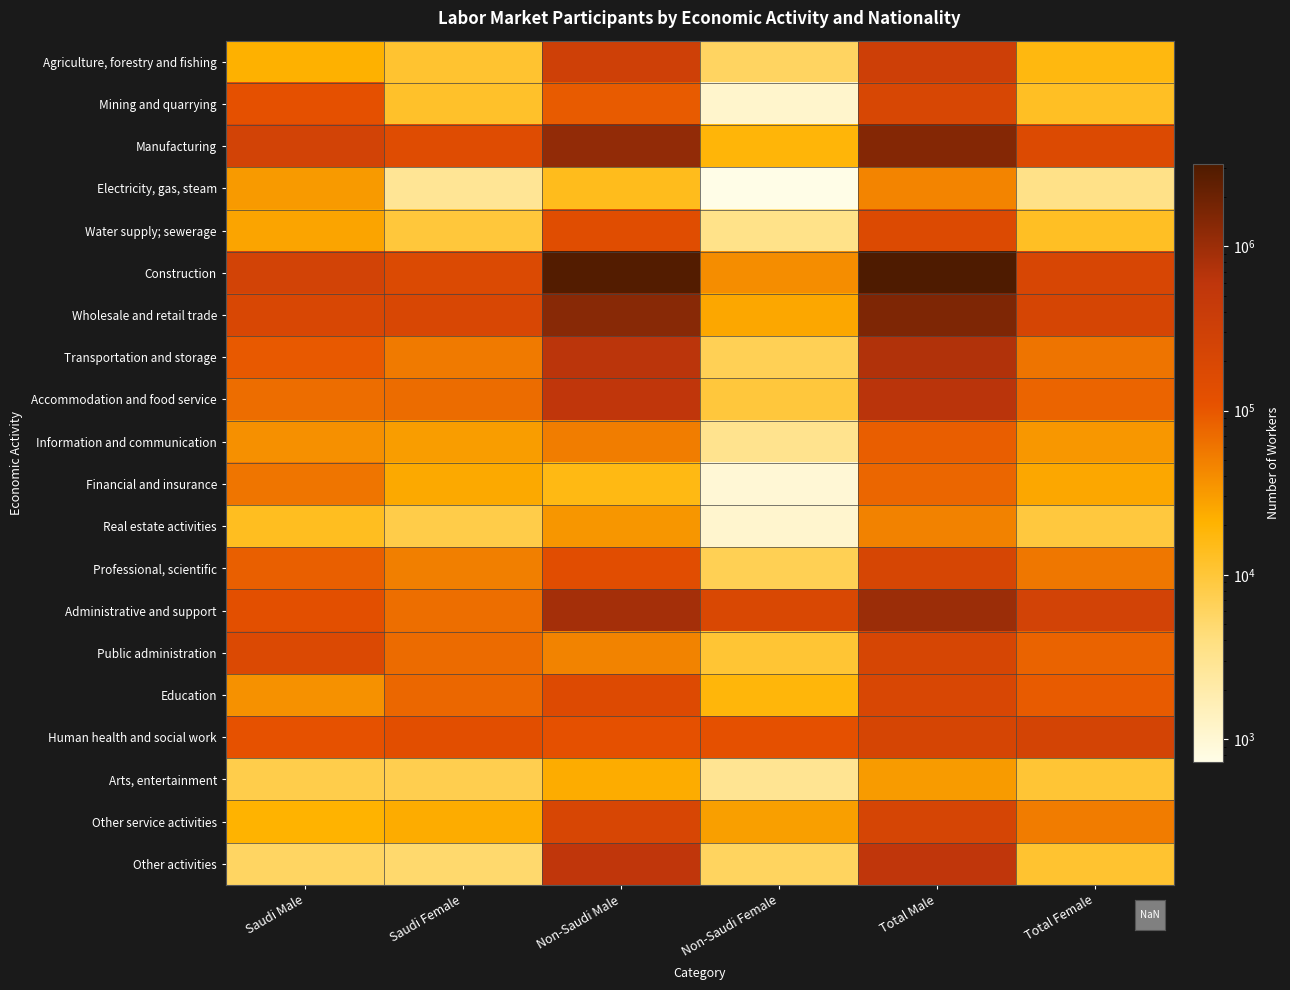

Rank the series by their maximum value, from lowest to highest.

Arts, entertainment, Electricity, gas, steam, Real estate activities, Financial and insurance, Information and communication, Water supply; sewerage, Education, Mining and quarrying, Public administration, Professional, scientific, Other service activities, Human health and social work, Agriculture, forestry and fishing, Other activities, Accommodation and food service, Transportation and storage, Administrative and support, Manufacturing, Wholesale and retail trade, Construction